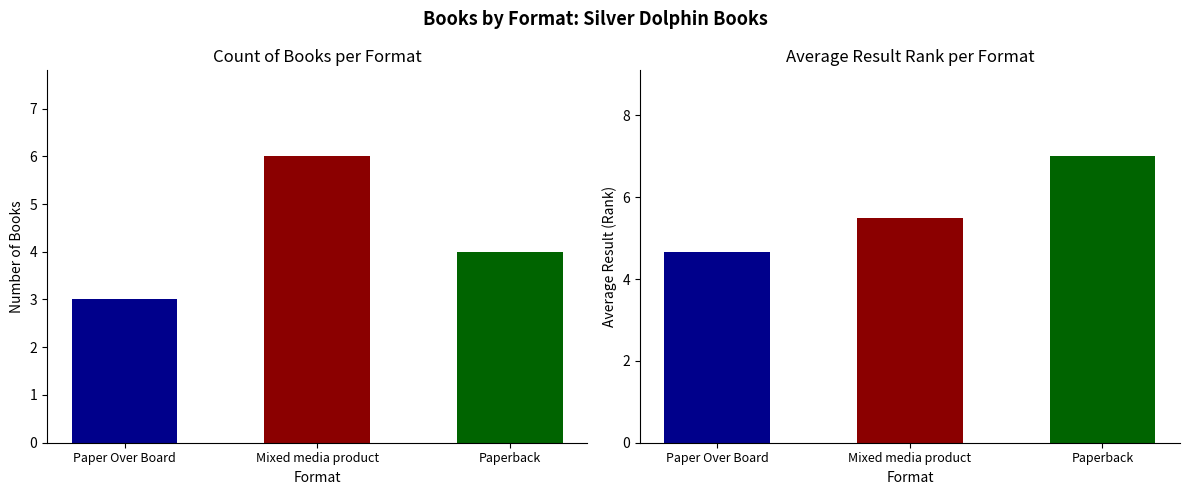

What position from the right is Paper Over Board?

3